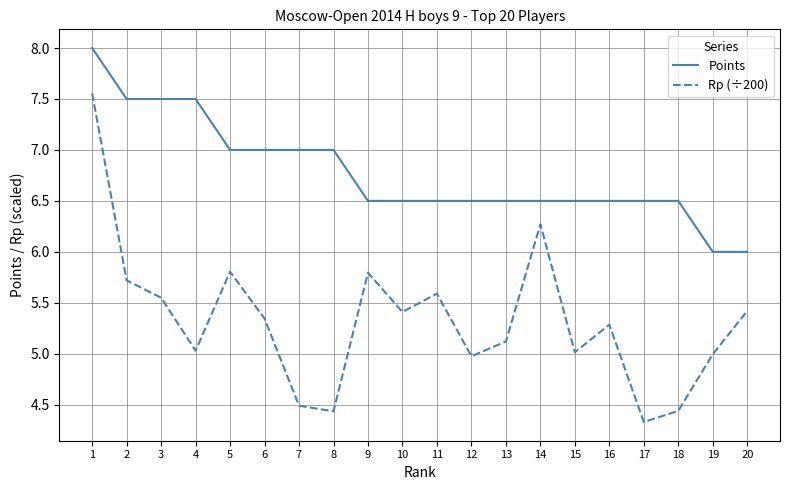

What value does the Points series have at 16?

6.5